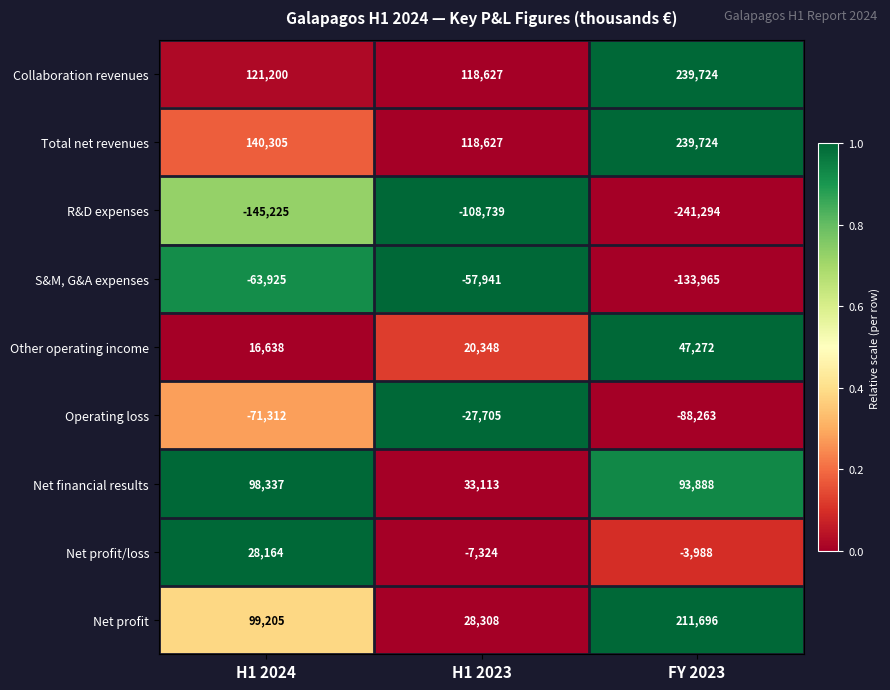

Is it true that Total net revenues equals 342107 at FY 2023?

False